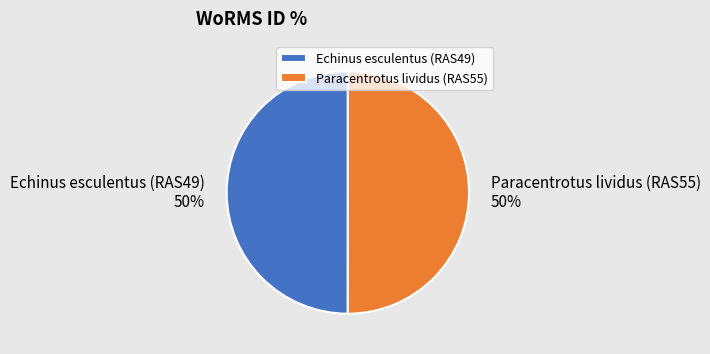

The Paracentrotus lividus (RAS55) slice represents 50% of the pie. True or false?

True